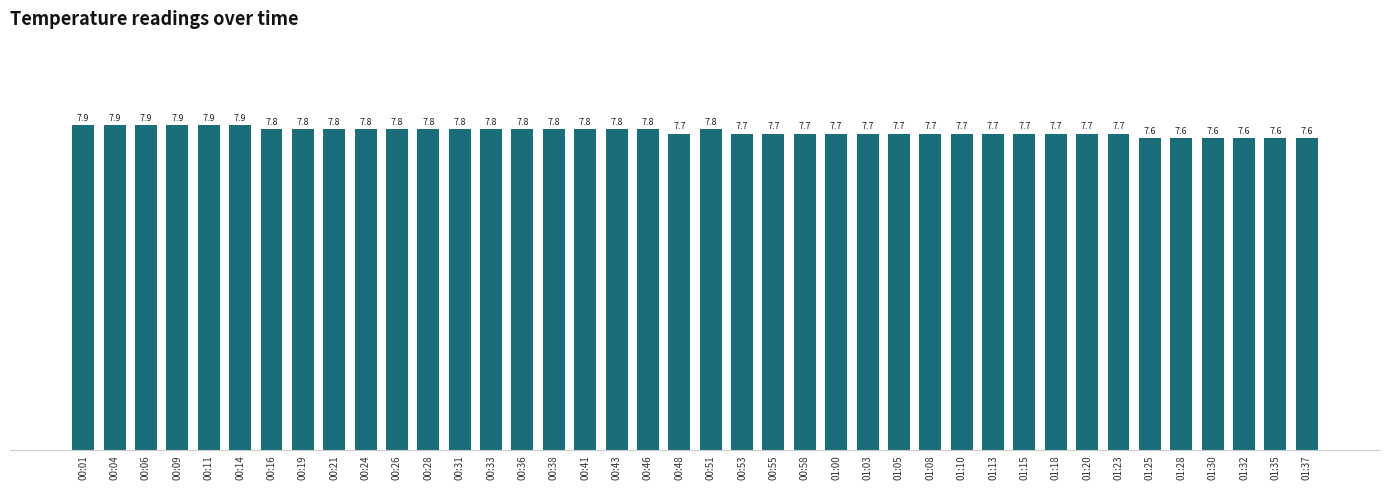

What is the value of the 36th bar from the left?

7.6